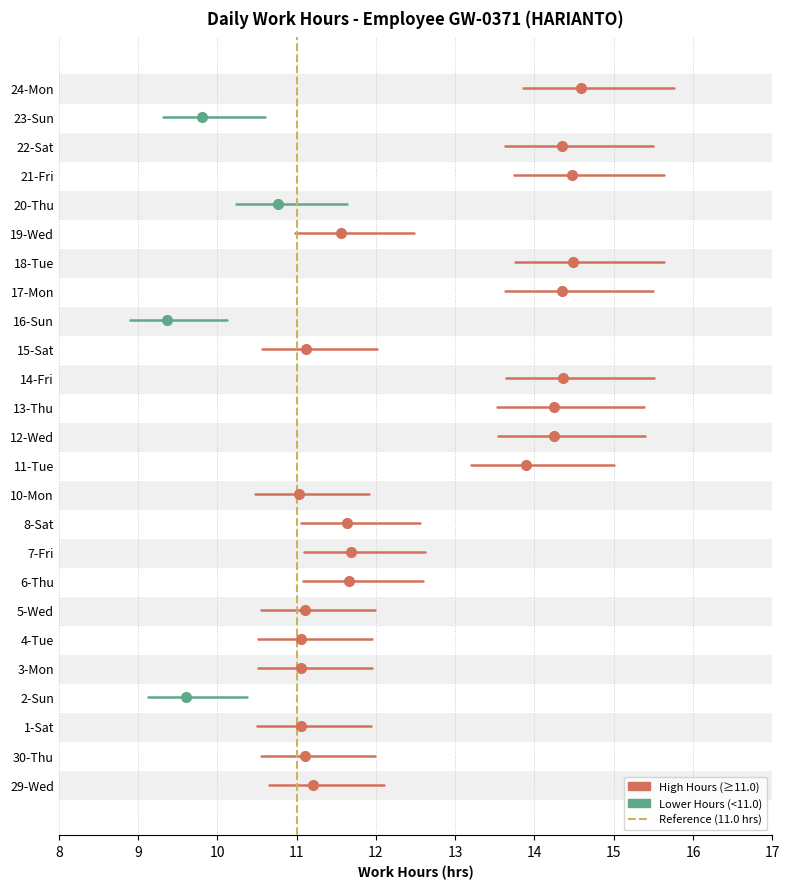

Read the value at 11.

1